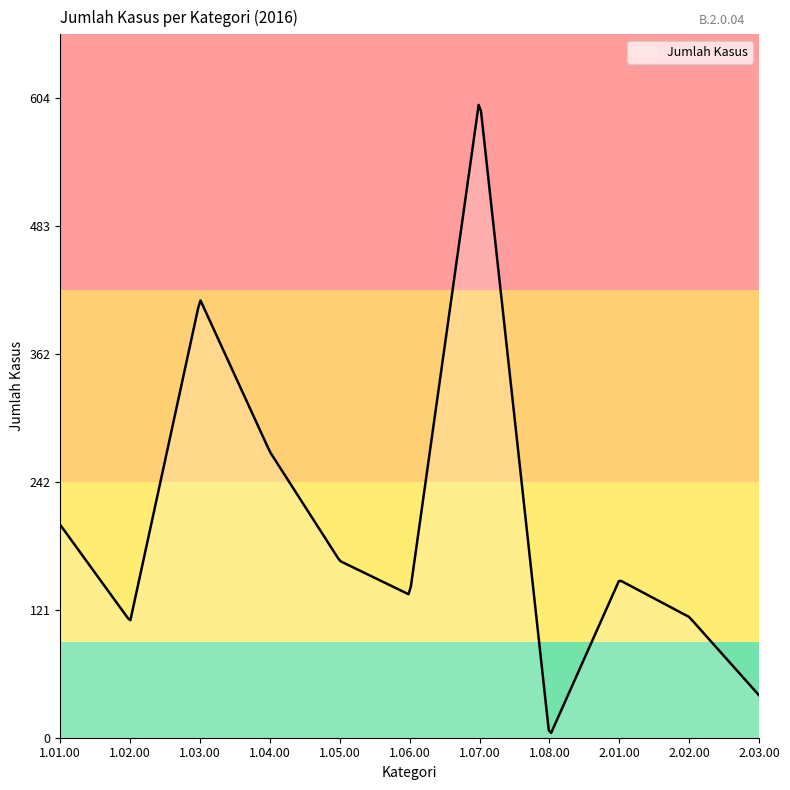

Is this an area chart (filled region under the line)?

Yes